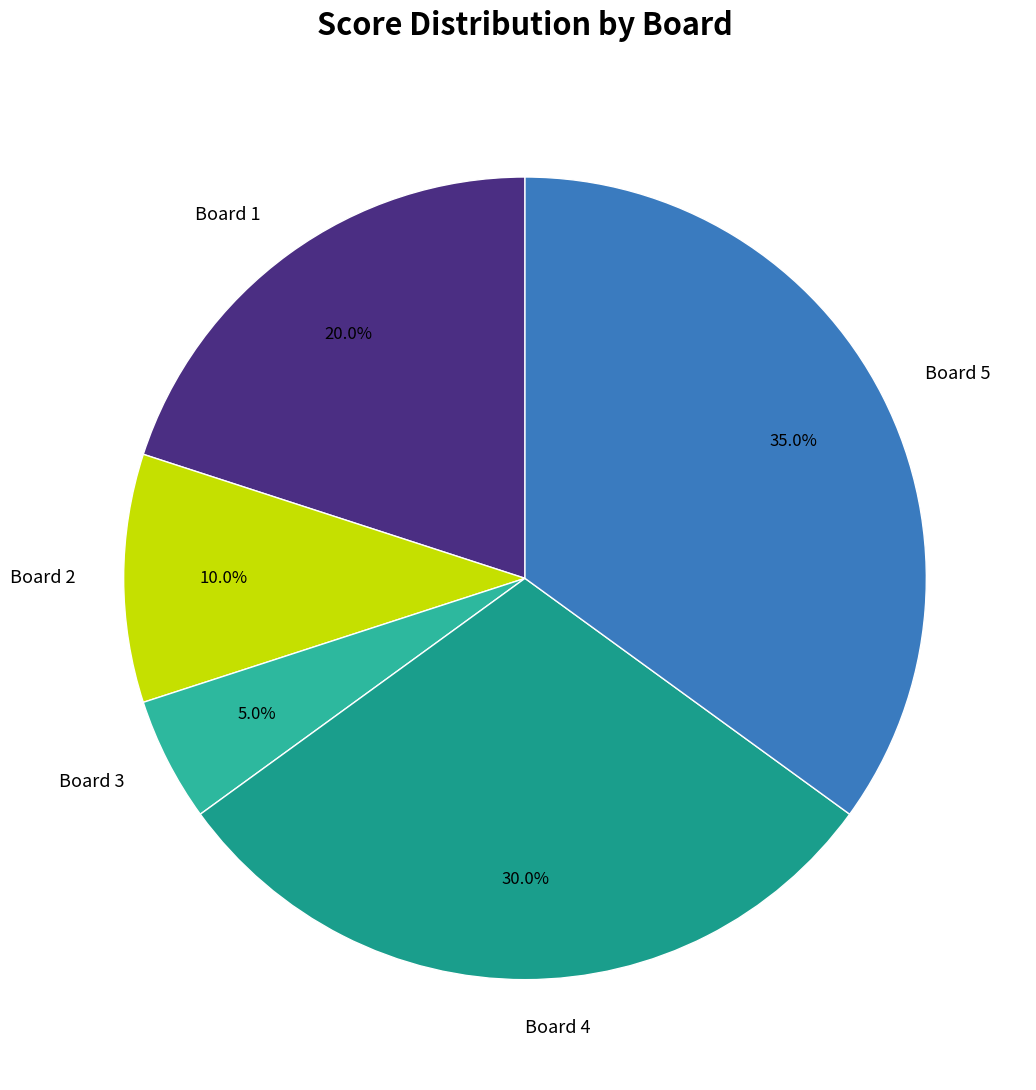

To the nearest percent, what portion does Board 2 represent?

10%